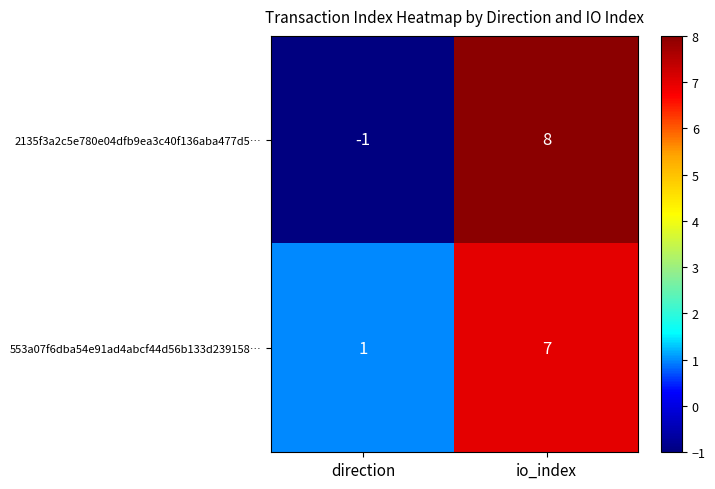

At which label does 553a07f6dba54e91ad4abcf44d56b133d239158… reach its peak?

io_index